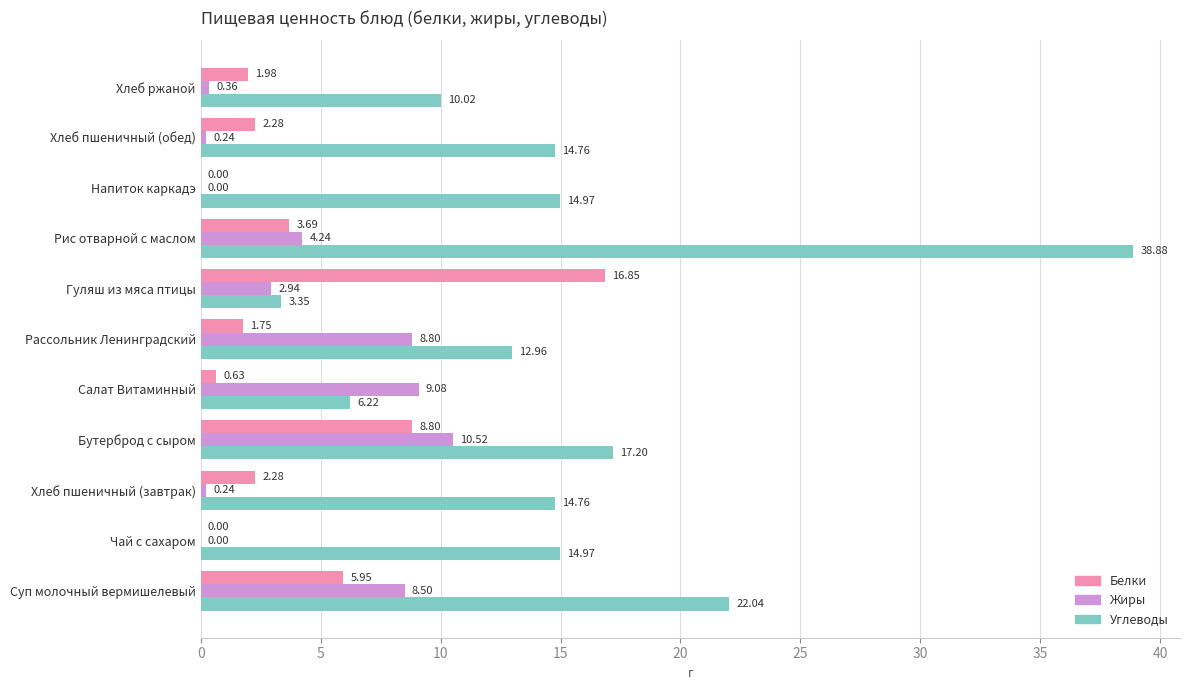

Which series has the largest total across all categories?

Углеводы